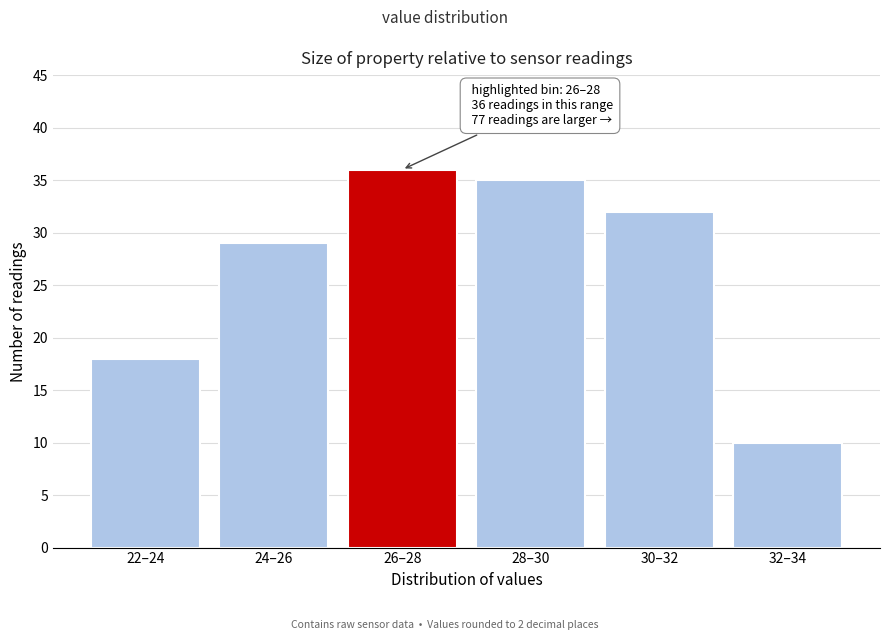

Reading left to right, extract all data points from this chart.

22–24=18	24–26=29	26–28=36	28–30=35	30–32=32	32–34=10